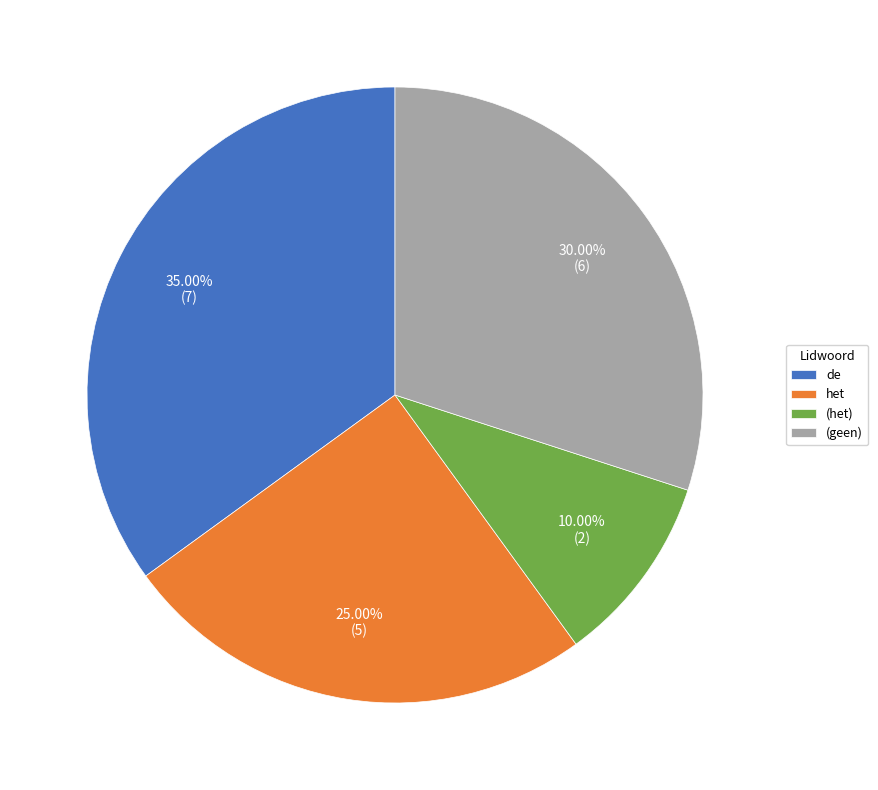

Does het represent more than half of the total?

No